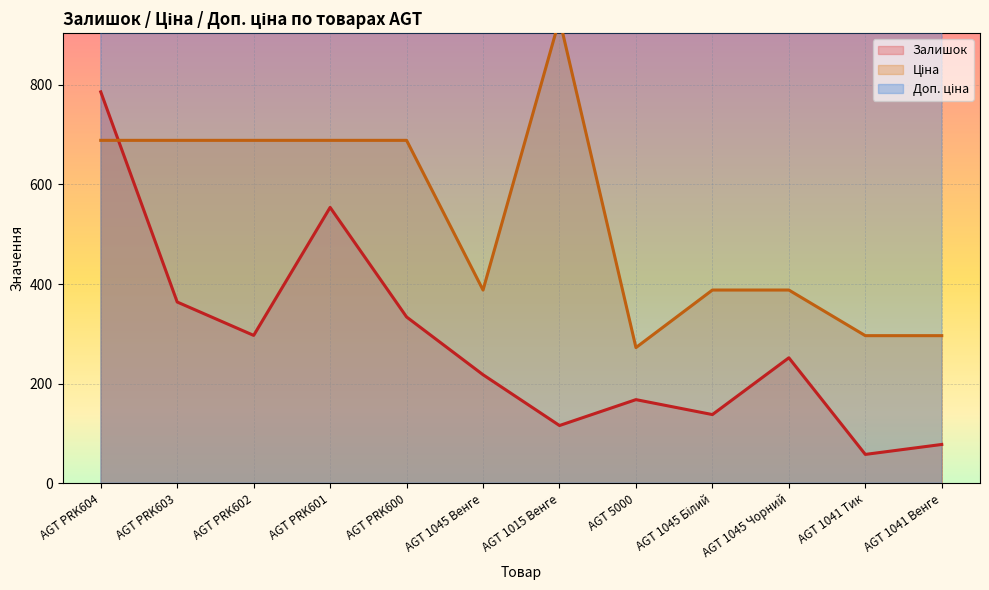

Where is Доп. ціна nearest to the value 2880?

AGT 5000